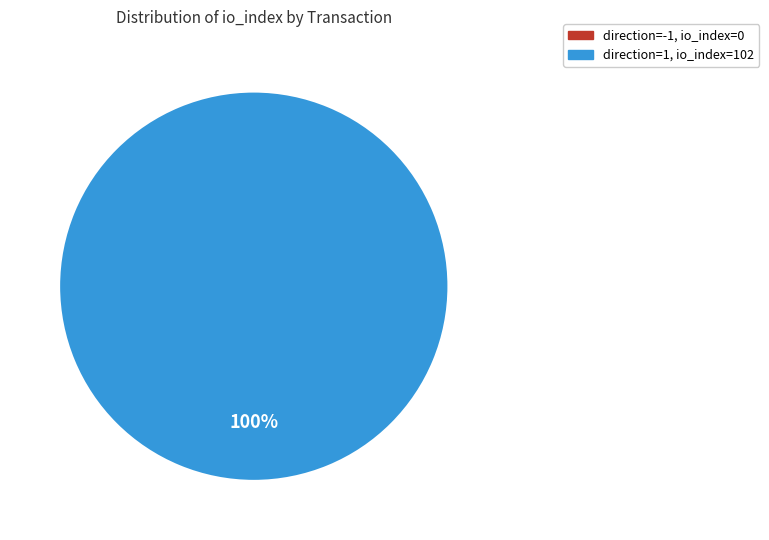

Rank the categories by value from lowest to highest.

direction=-1, io_index=0, direction=1, io_index=102